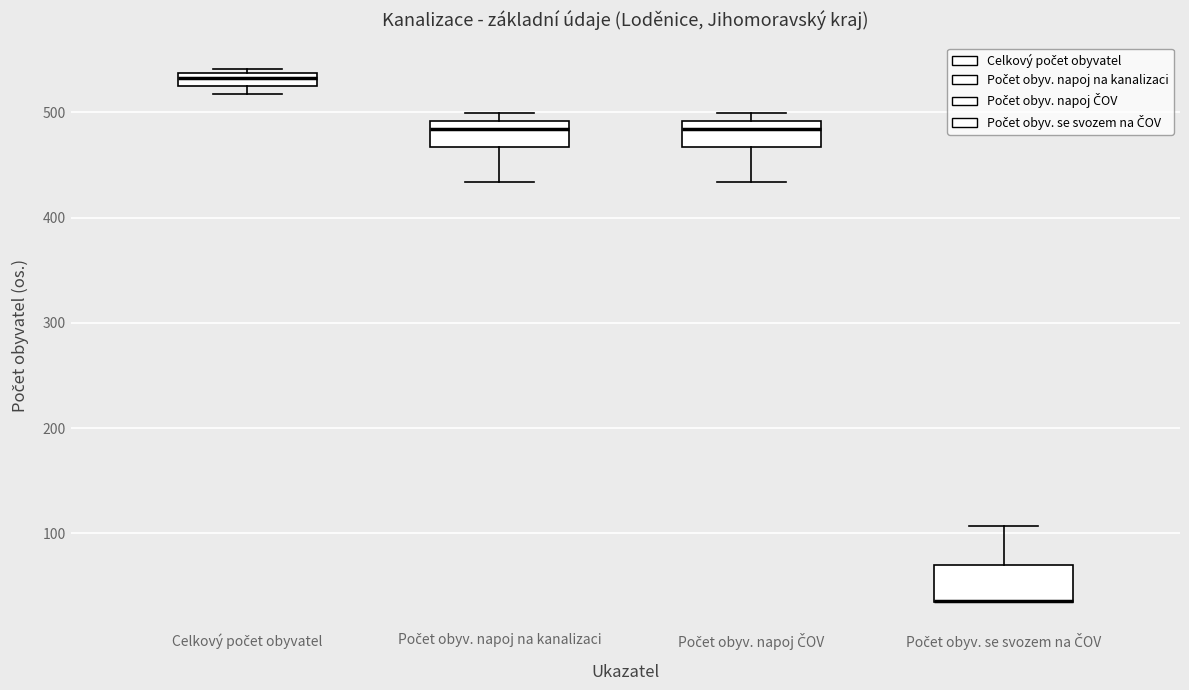

Which box is the tallest, from its lower edge to its upper edge?

Počet obyv. se svozem na ČOV